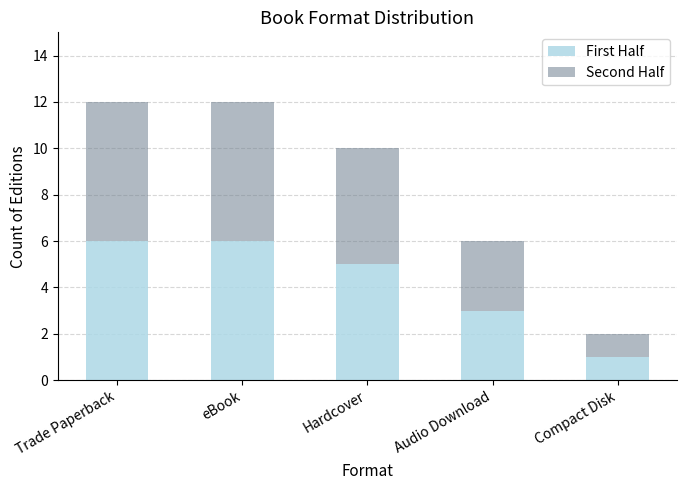

What is the sum of all First Half values?

21